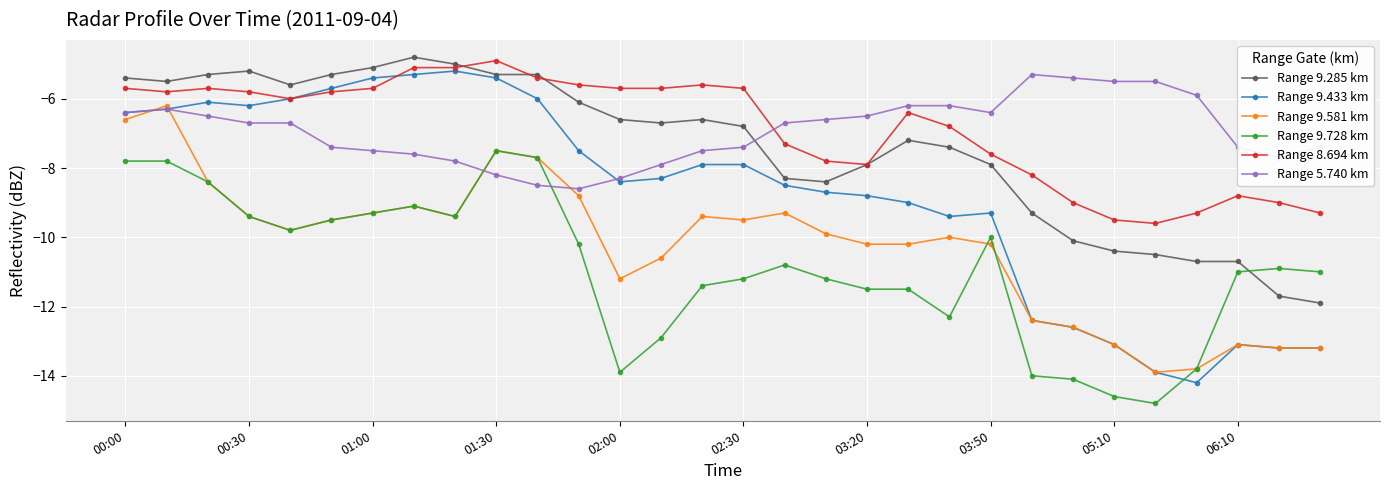

Which series has the widest spread of values?

Range 9.433 km